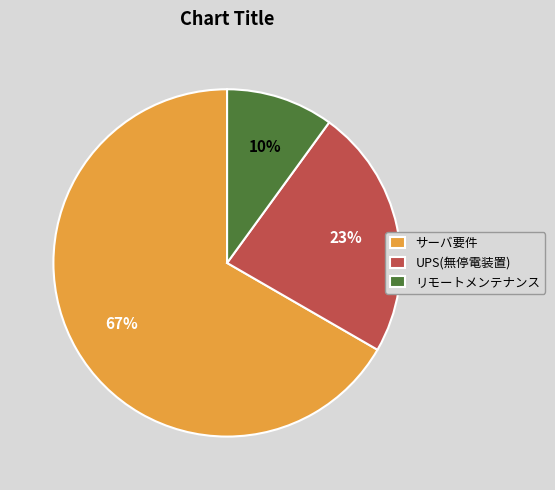

Count the number of slices in the pie.

3